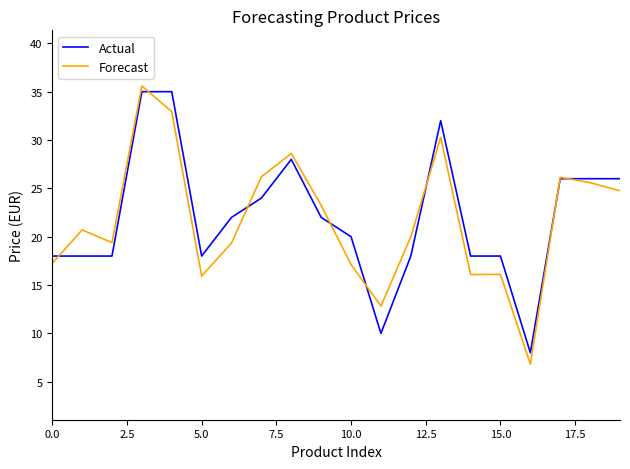

Which series has the widest spread of values?

Forecast